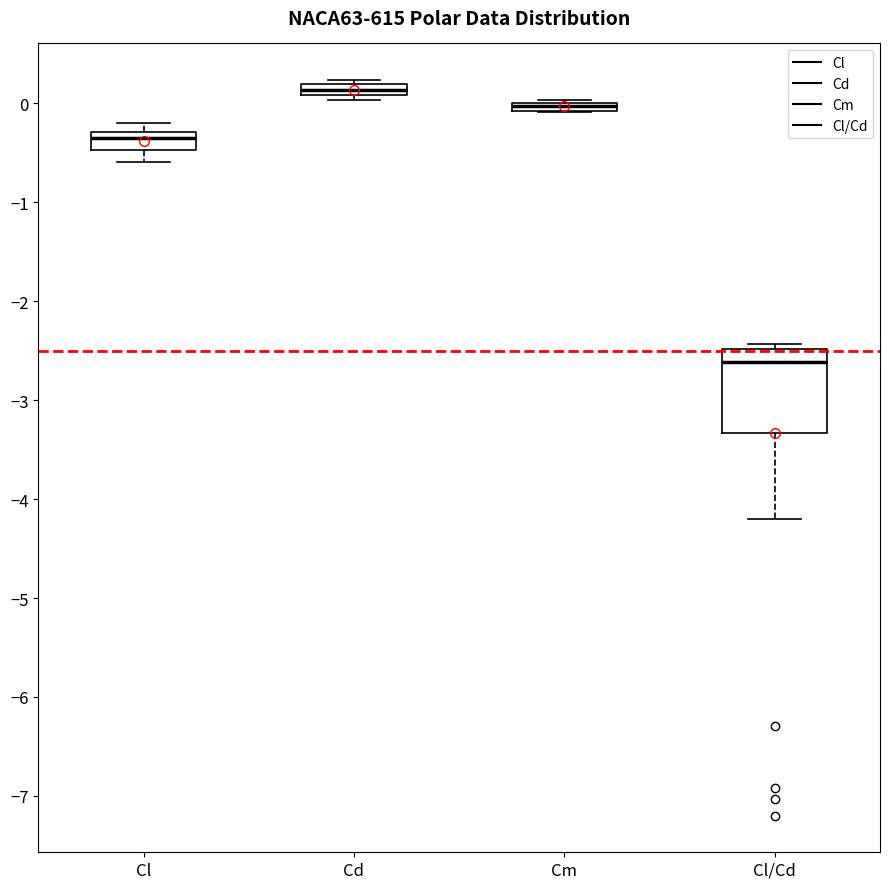

Where is the lower edge of the box for Cd on the y-axis? The values are not printed on the chart, so give them approximately, as read against the axis.

0.1